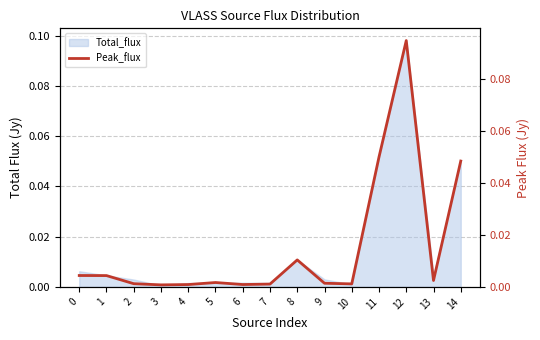

Reading left to right, extract all data points from this chart.

0.0	0.0	0.0	0.0	0.0	0.0	0.0	0.0	0.0	0.0	0.0	0.0	0.1	0.0	0.0